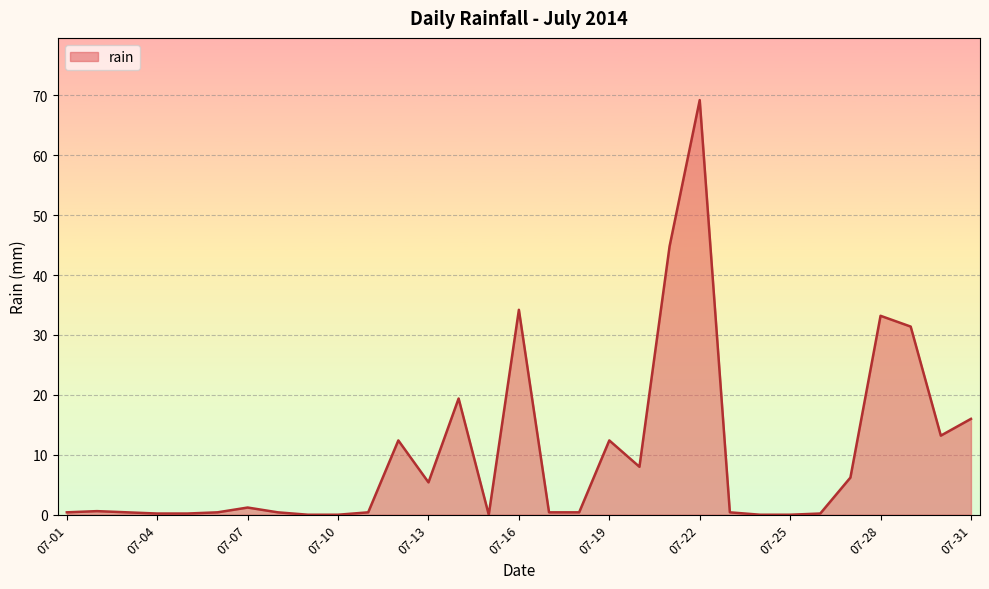

How many lines are shown in the chart?

1